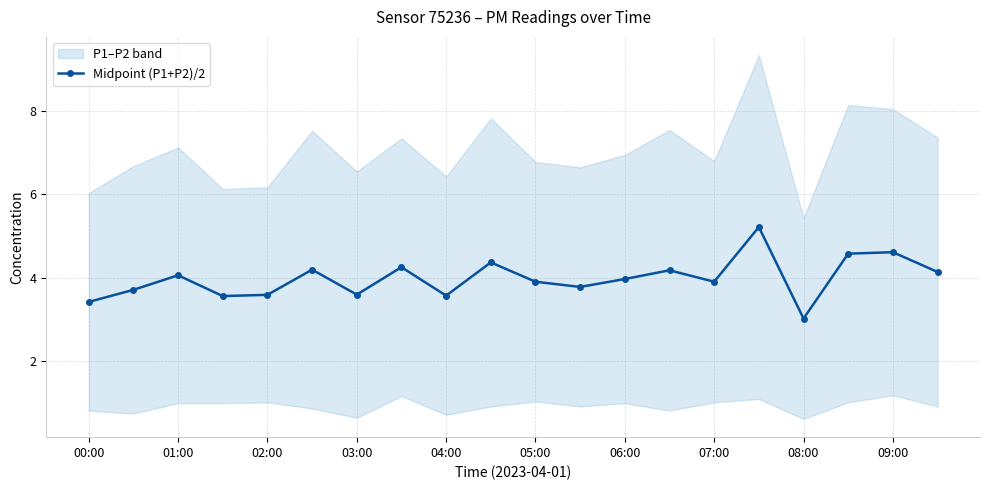

Is it true that Midpoint (P1+P2)/2 equals 4.0 at 06:00?

True